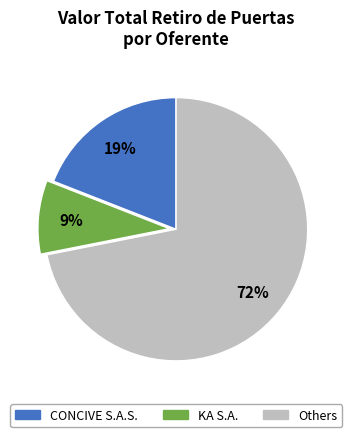

Count the number of slices in the pie.

3